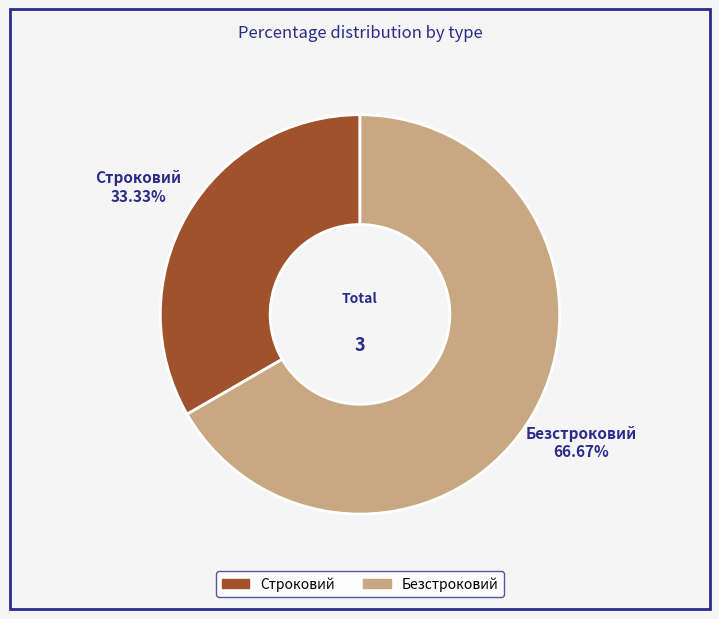

To the nearest percent, what portion does Безстроковий represent?

67%